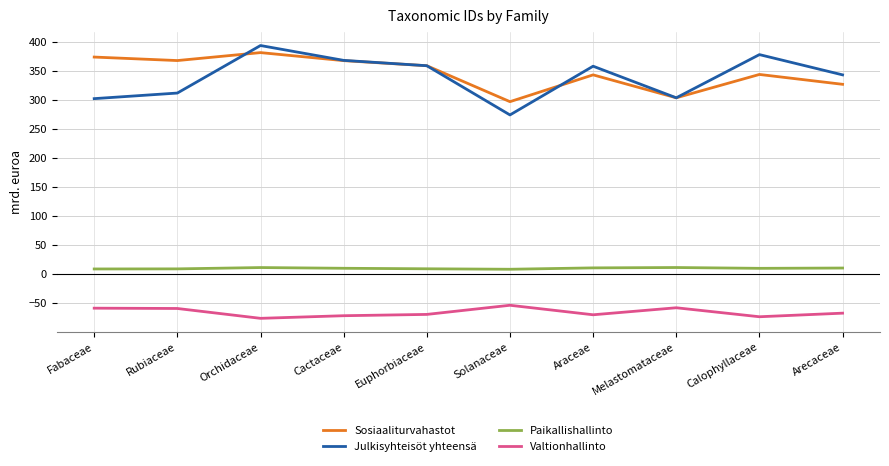

Which series ends up on top after the final intersection of Julkisyhteisöt yhteensä and Sosiaaliturvahastot?

Julkisyhteisöt yhteensä